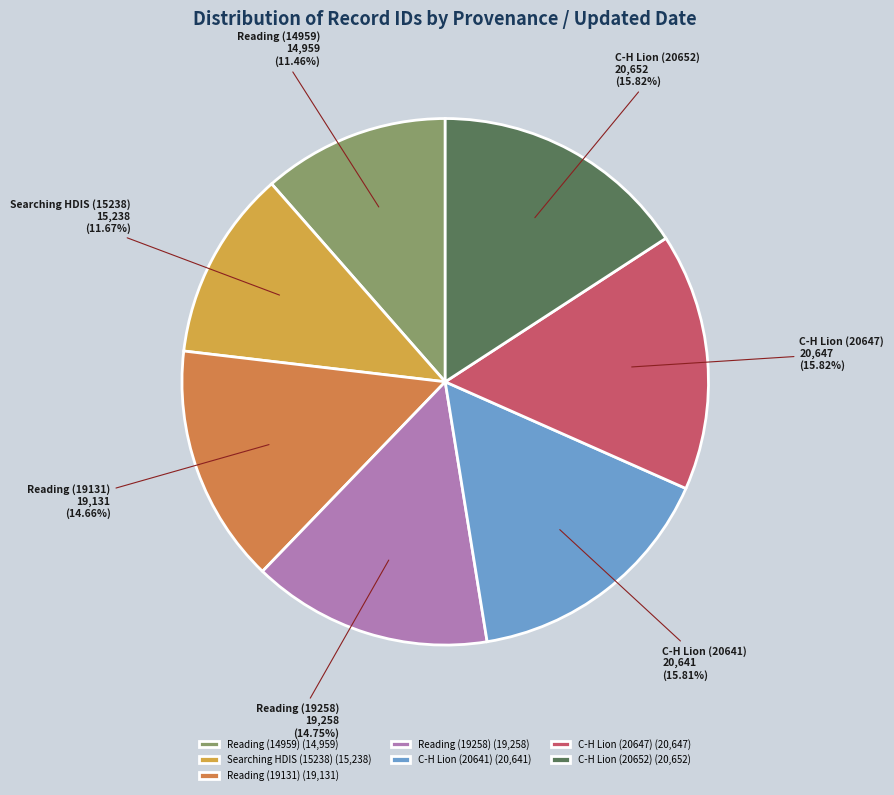

Combined, do Searching HDIS (15238) and C-H Lion (20647) account for over 50%?

No